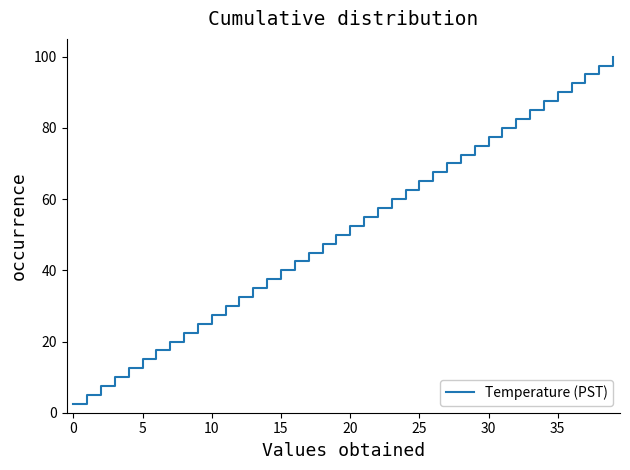

What is the difference between the maximum and minimum values?

97.5